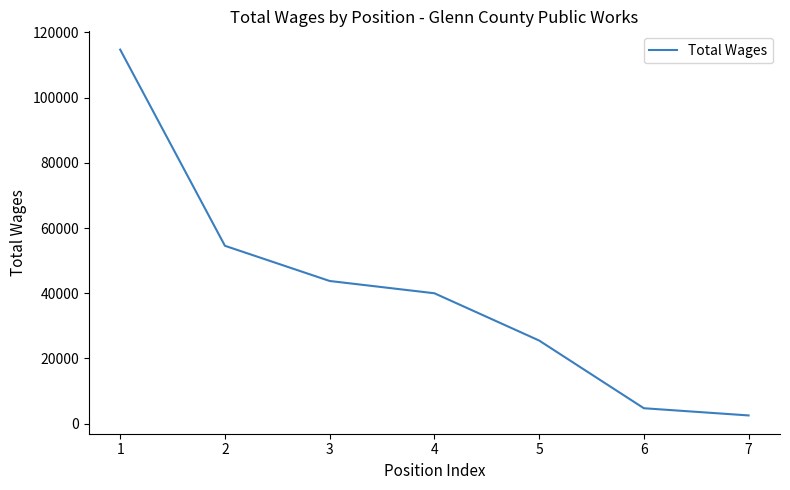

What is the difference between the second highest and second lowest values?

49817